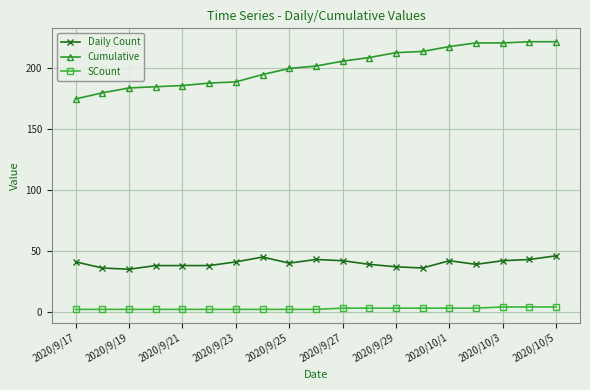

Which series has the largest range (max minus min)?

Cumulative